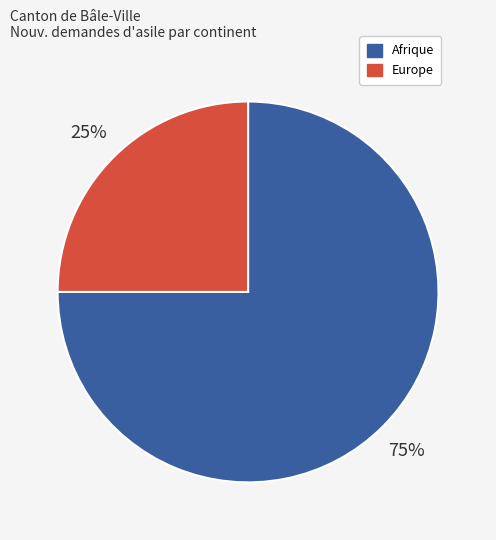

What is the majority slice?

Afrique